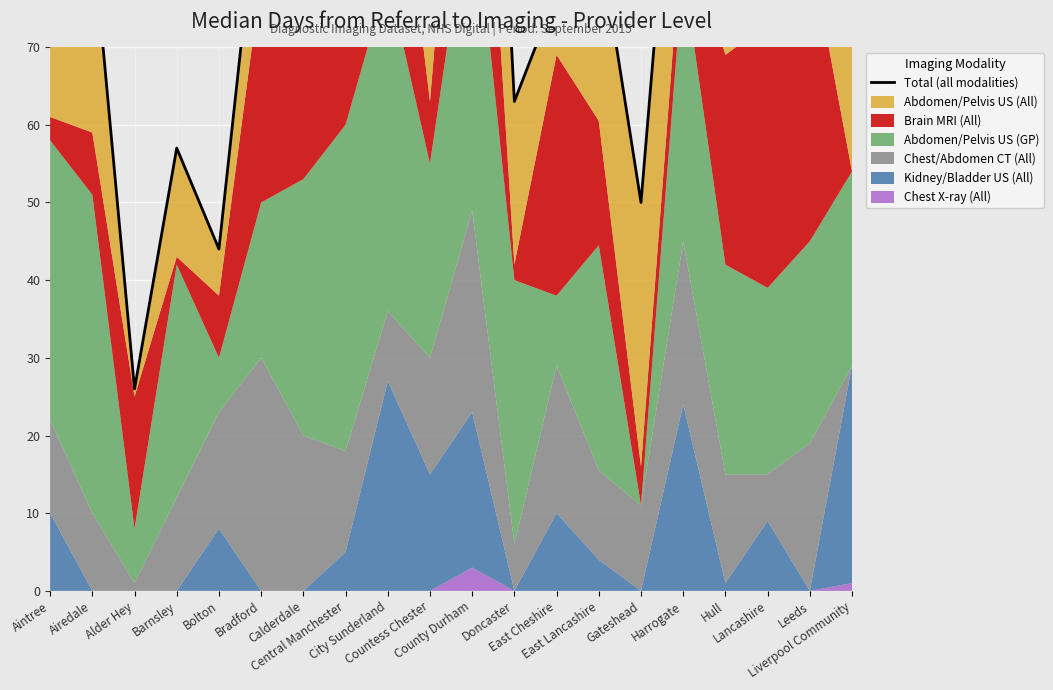

List the labels in order of value, largest first.

County Durham, City Sunderland, Central Manchester, Harrogate, Calderdale, Leeds, Bradford, Aintree, Lancashire, Airedale, East Lancashire, Hull, Countess Chester, Liverpool Community, East Cheshire, Doncaster, Barnsley, Gateshead, Bolton, Alder Hey